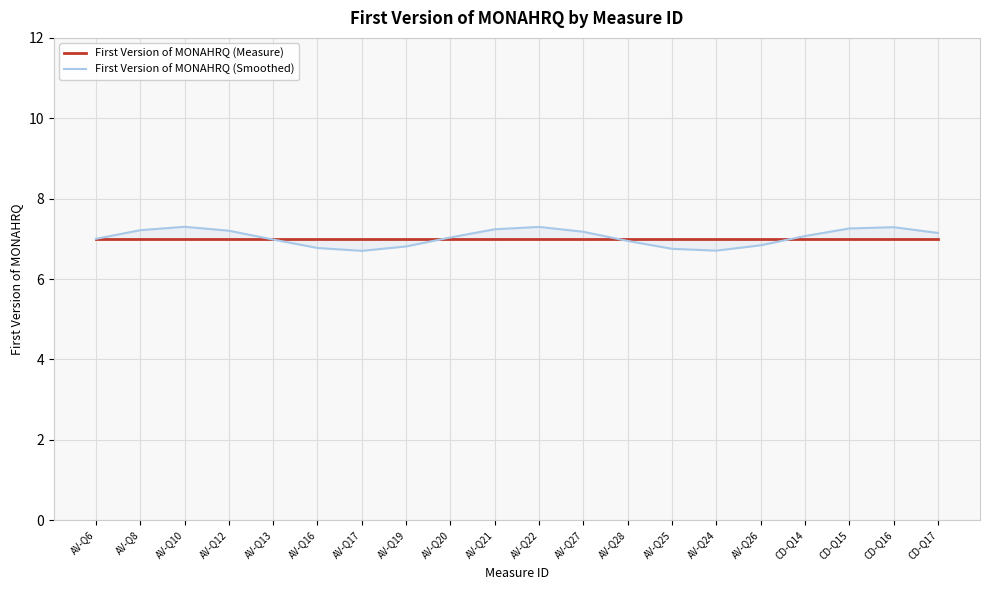

Which series has the largest total across all categories?

First Version of MONAHRQ (Smoothed)